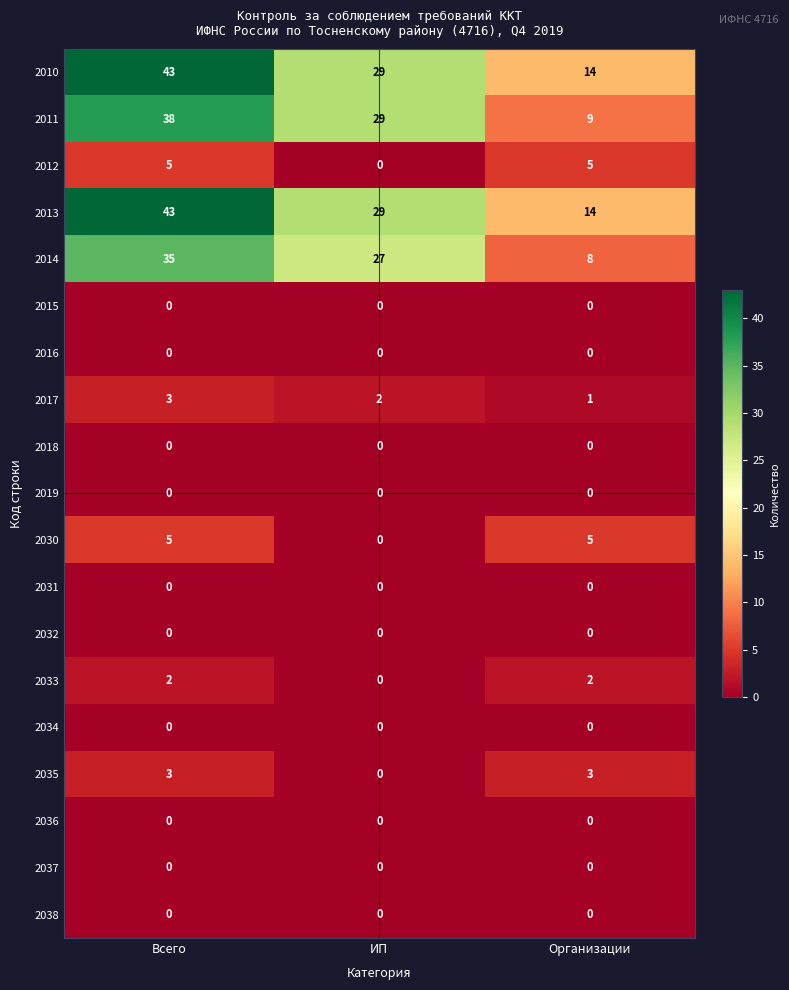

The value of 2015 at Всего is 0. True or false?

True